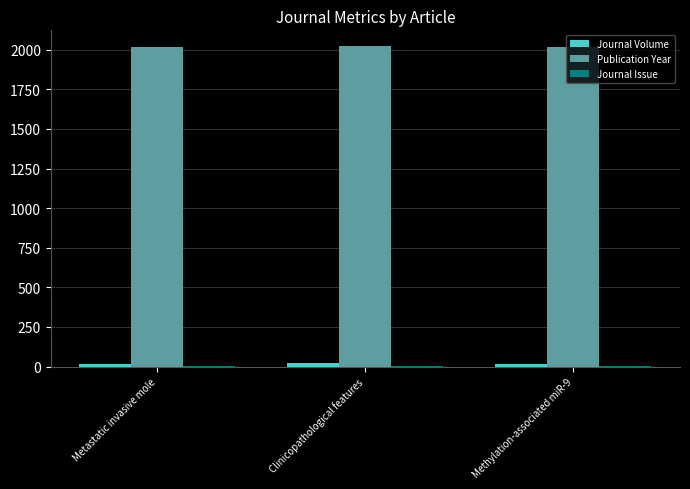

What is the highest value of the Publication Year series?

2021